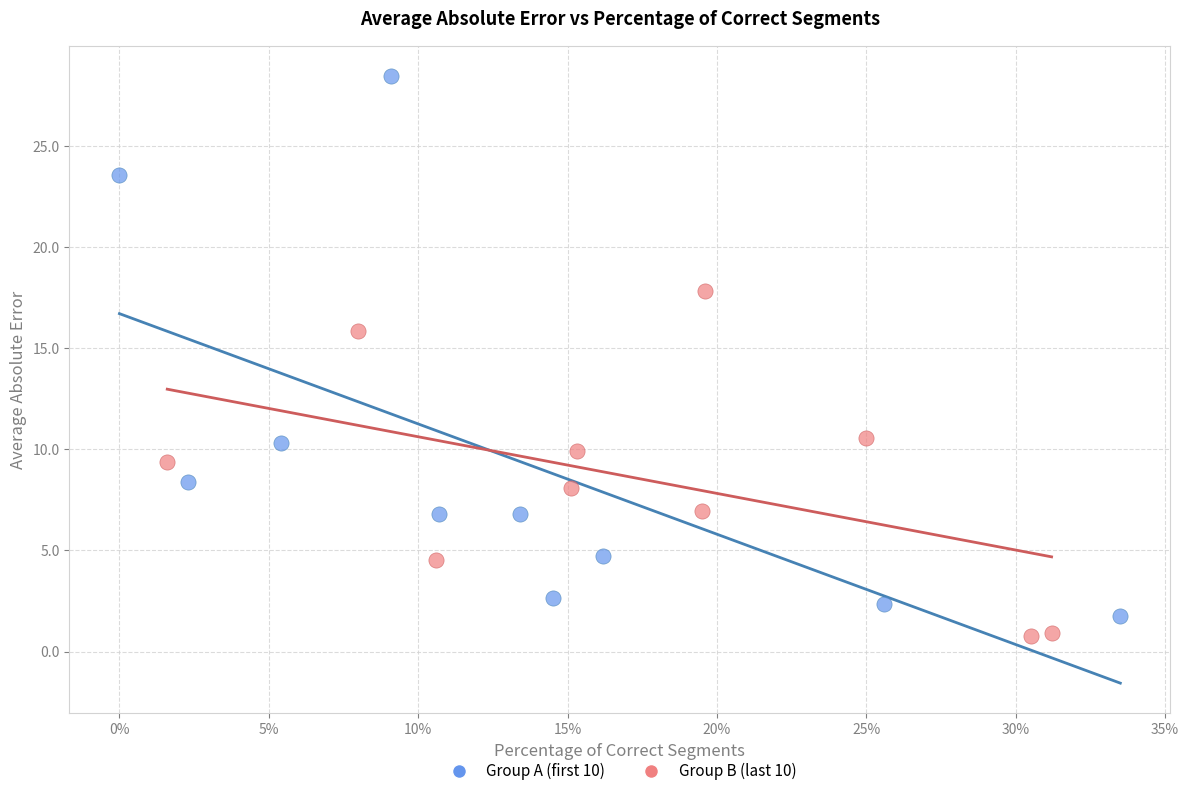

Which series contains the highest Y value?

Group A (first 10)